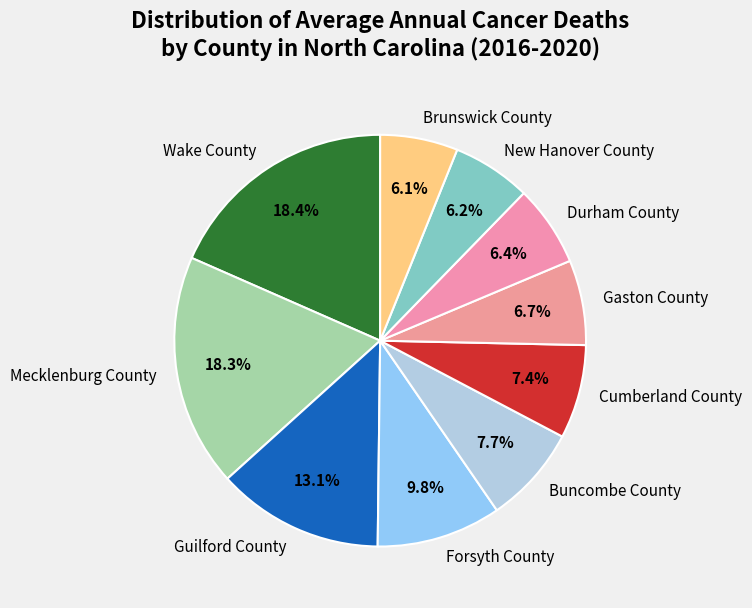

To the nearest percent, what is the average slice percentage?

10%